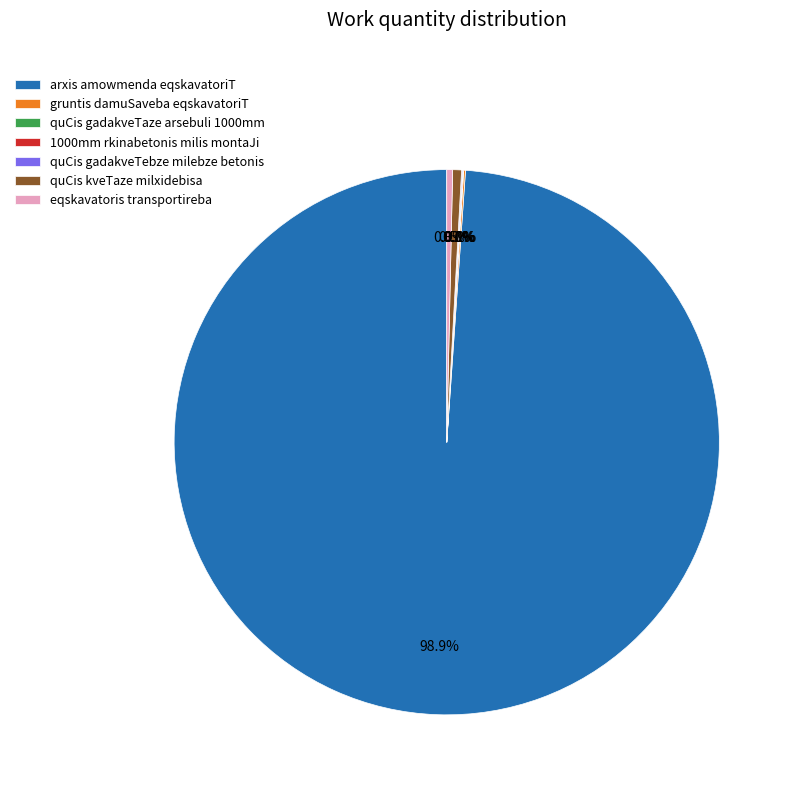

Is arxis amowmenda eqskavatoriT the majority of the pie?

Yes